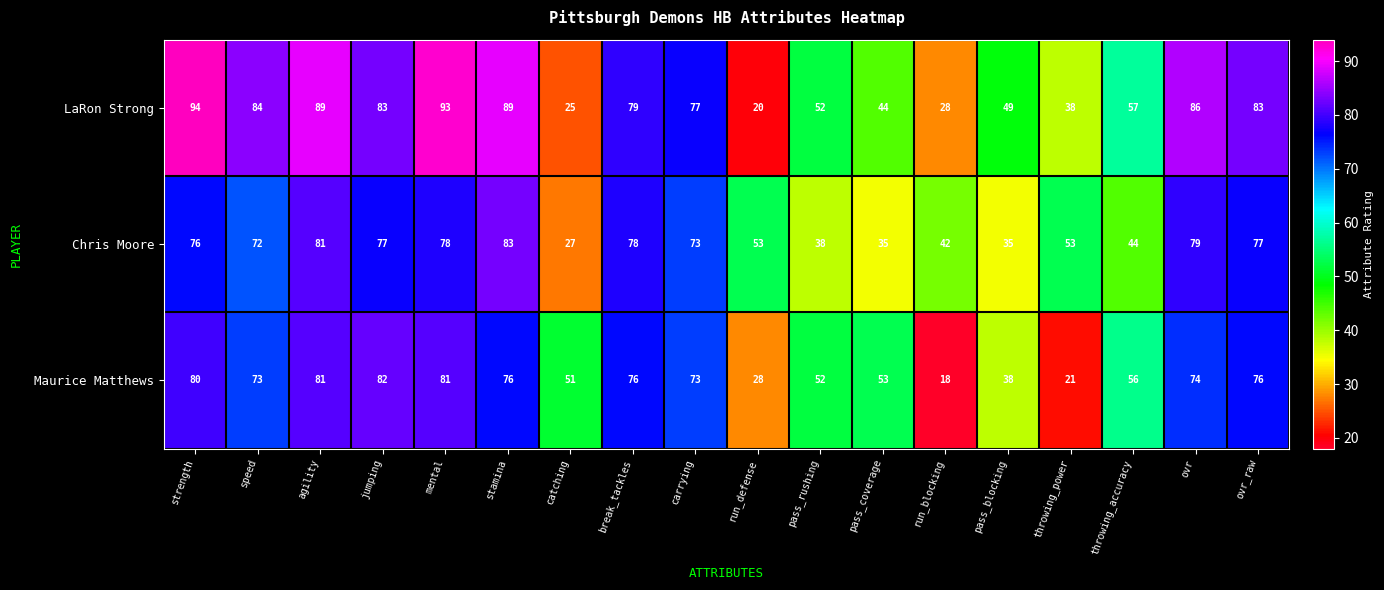

Is it true that LaRon Strong equals 48 at jumping?

False